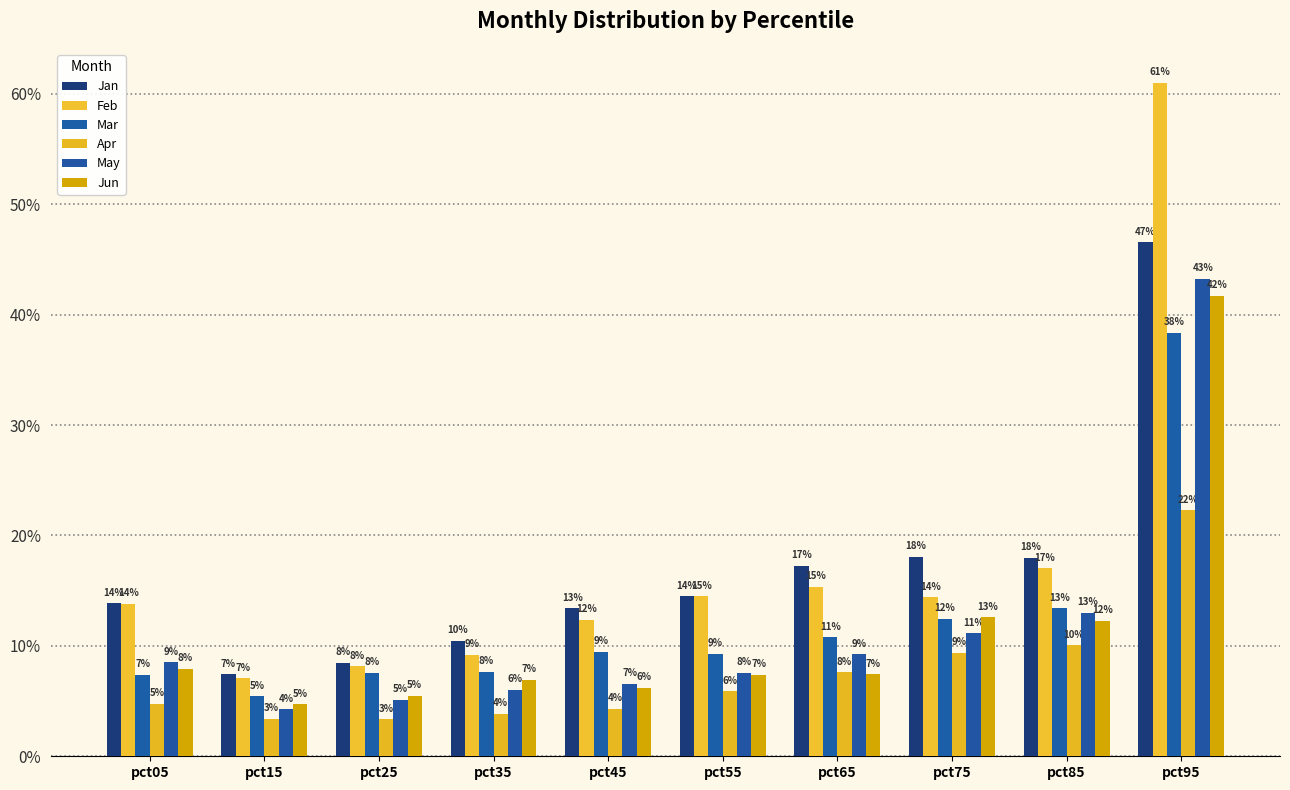

Which has a higher value, pct35 or pct75?

pct75